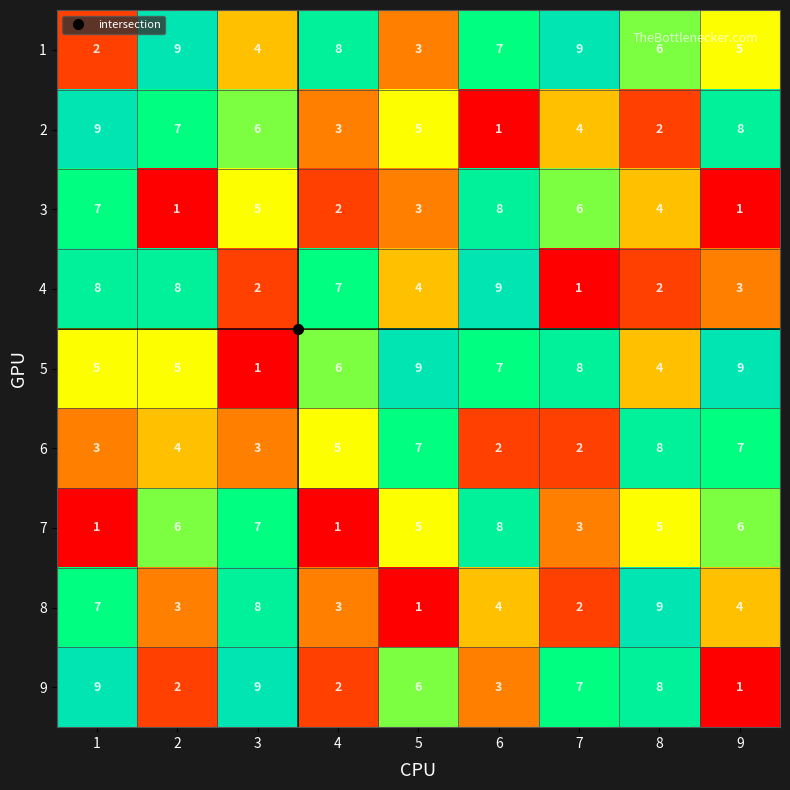

What is the sum of all 7 values?

42